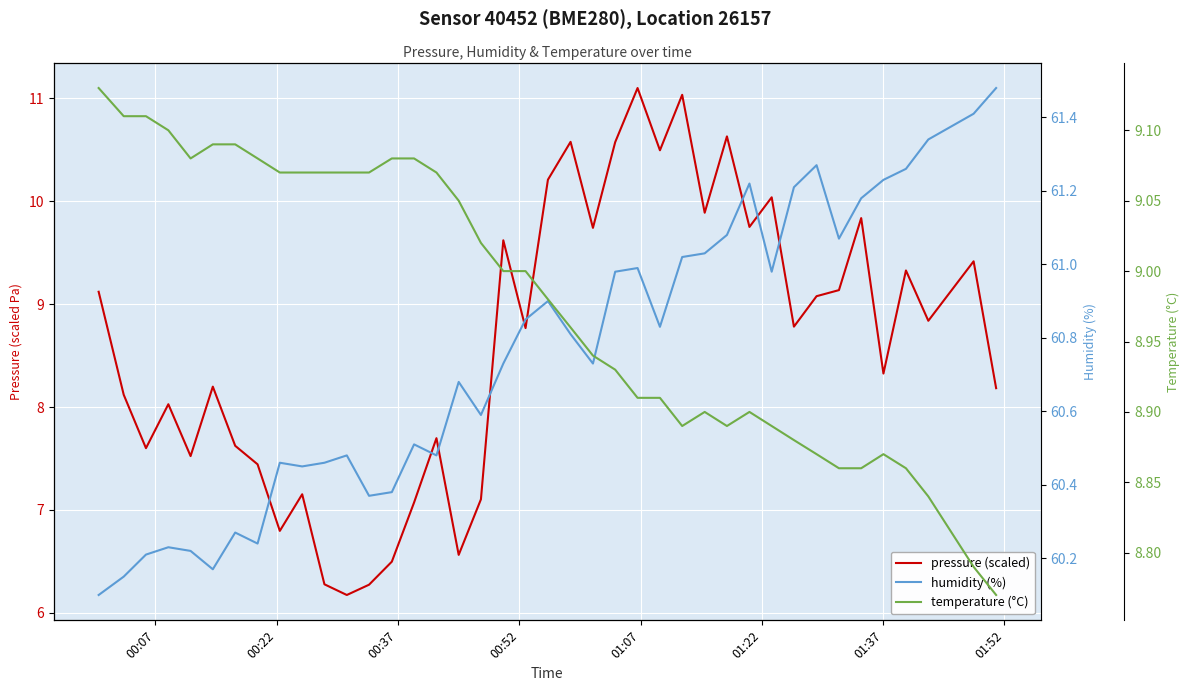

The humidity (%) series shows 39.0 at 8. True or false?

False